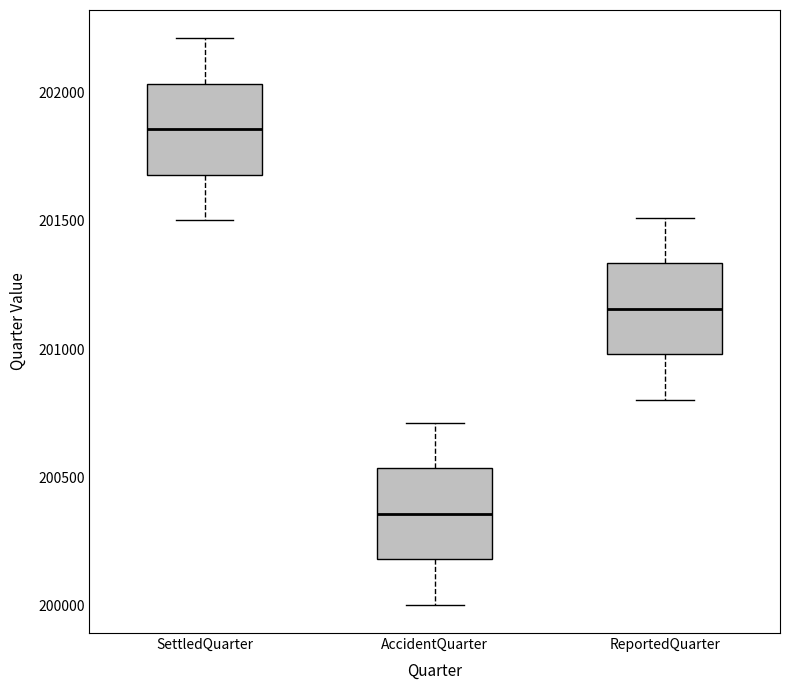

Which box has the highest median line?

SettledQuarter